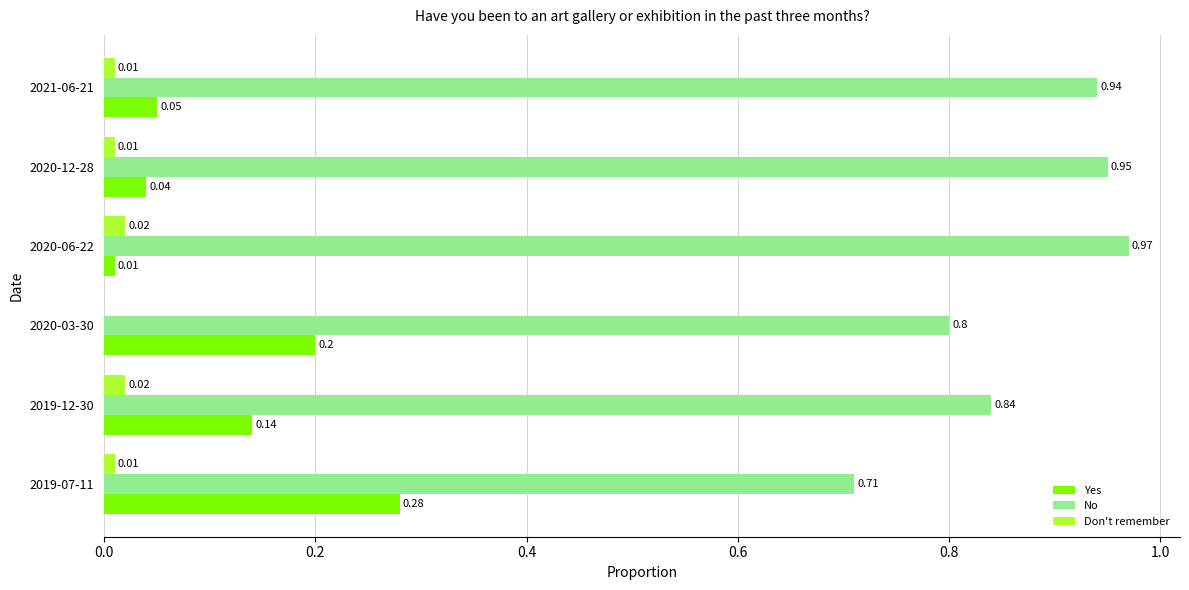

Which series has the largest total across all categories?

No